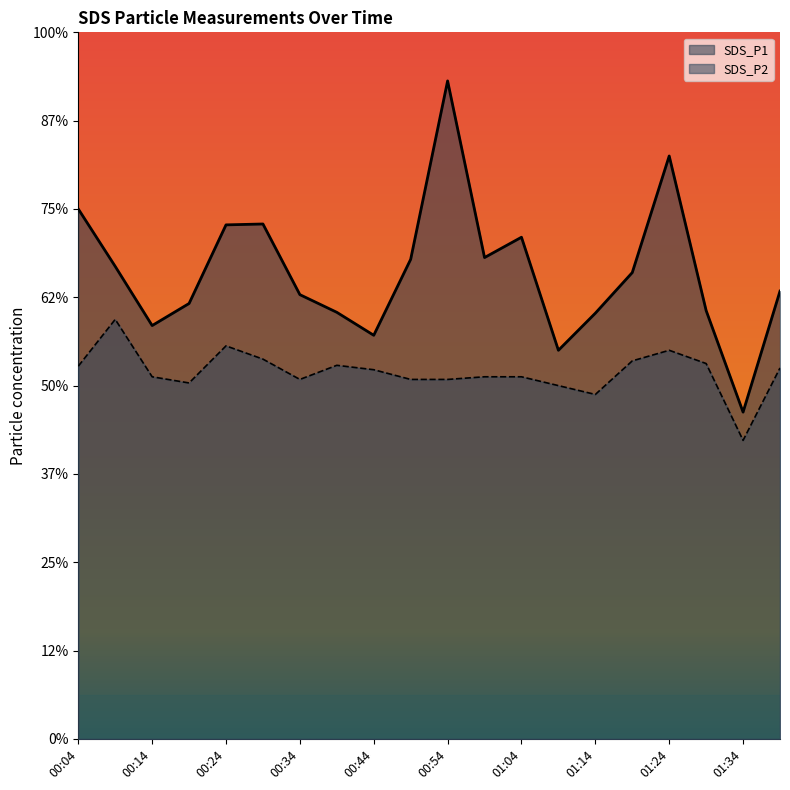

What position from the left is 01:34?

19